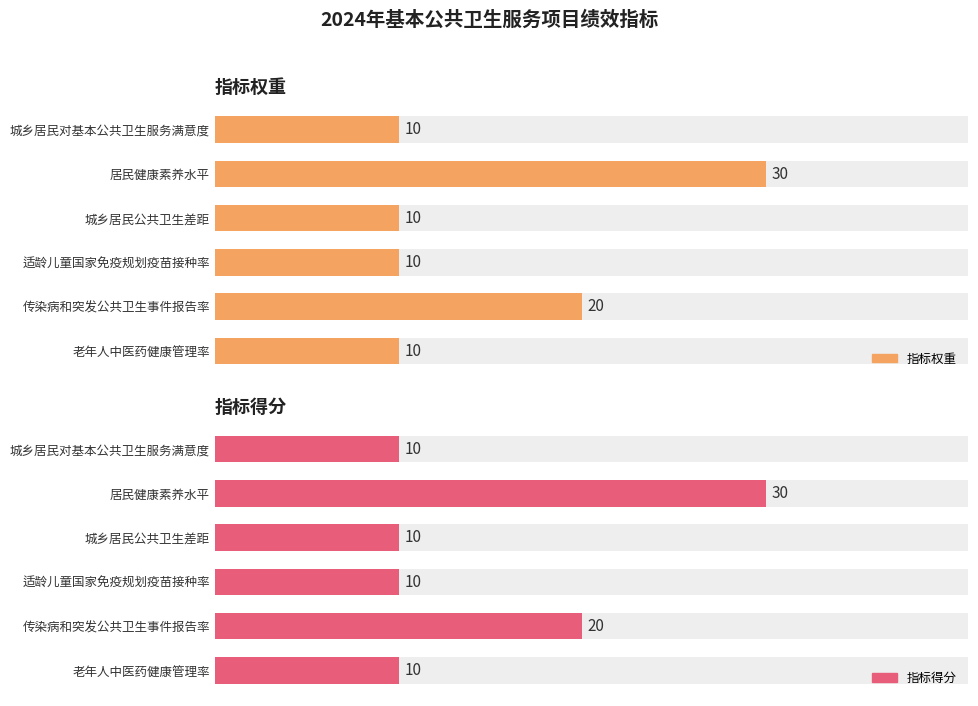

Are the bars grouped side by side (vs. stacked)?

Yes